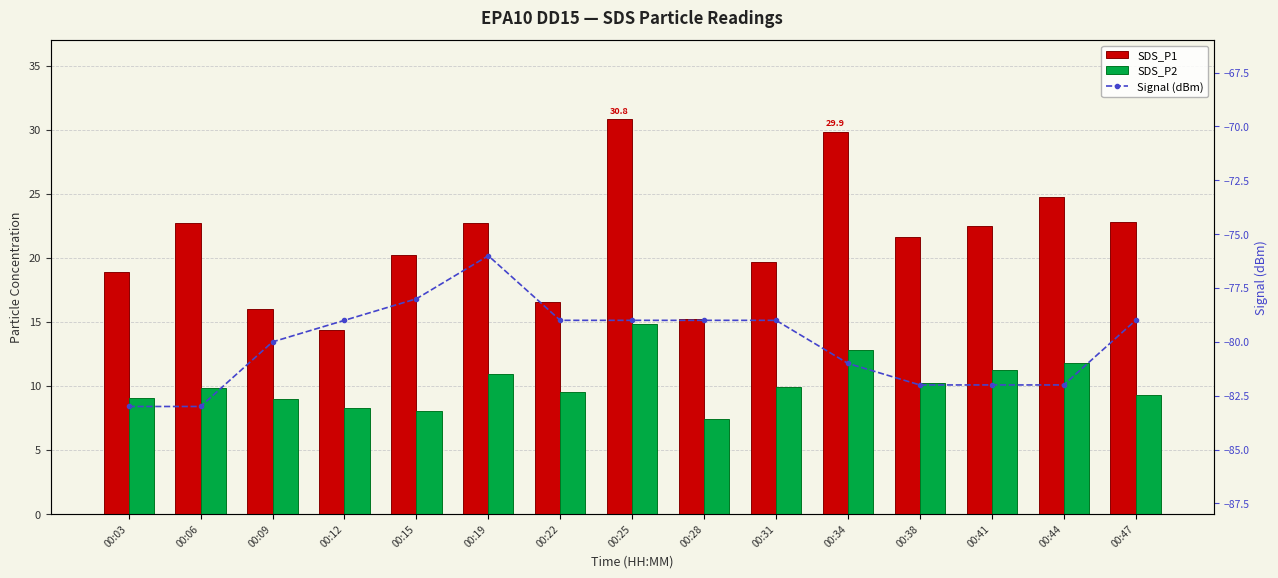

What are all the series names shown in the legend?

SDS_P1, SDS_P2, Signal (dBm)